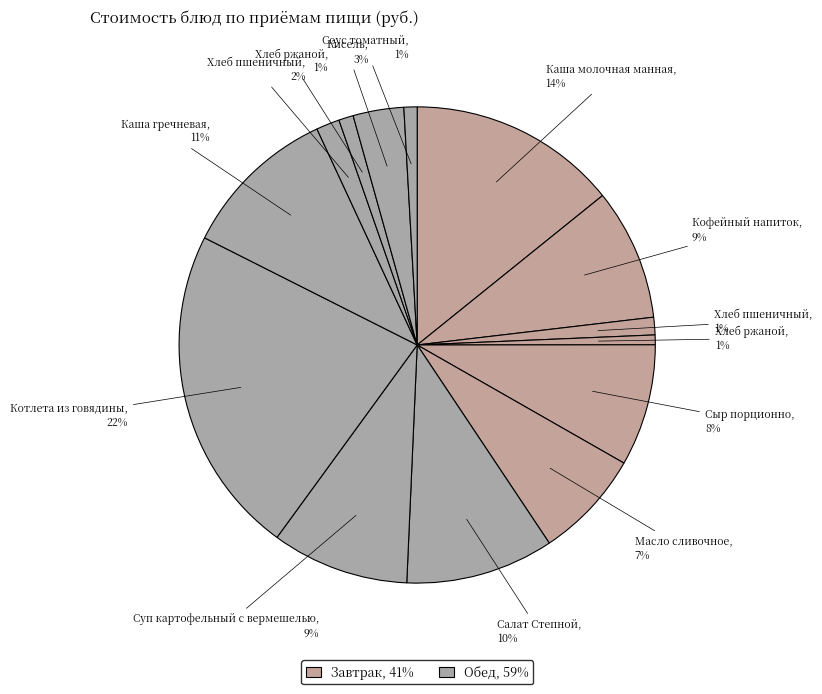

Count the number of slices in the pie.

14